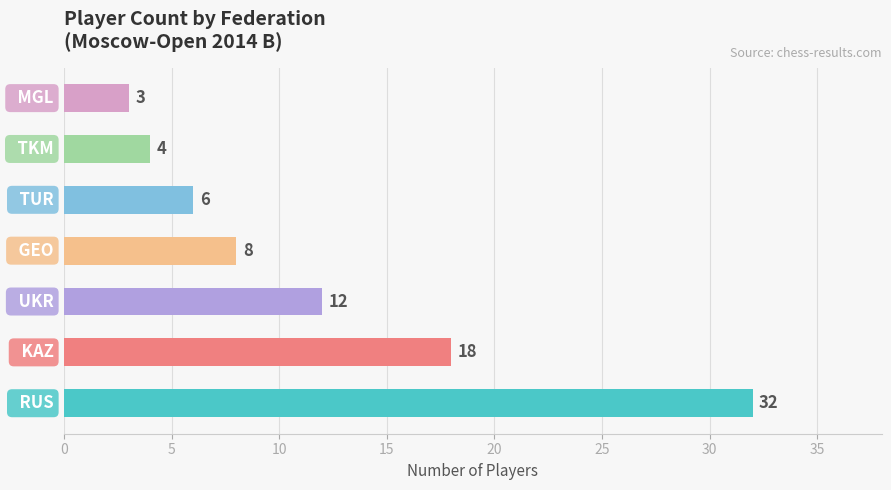

What is the greatest value displayed?

32